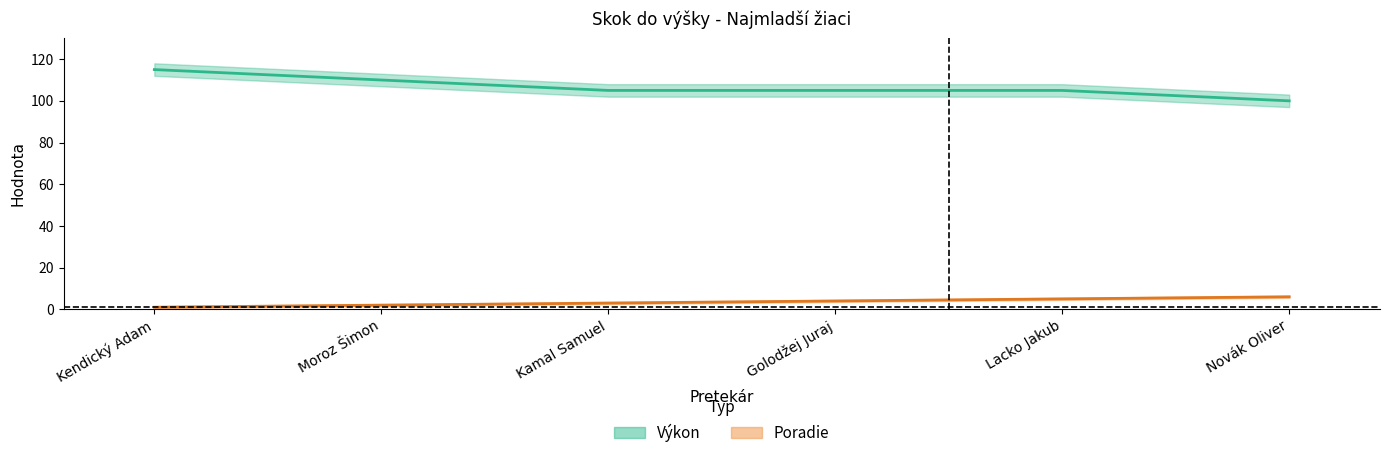

What is the difference between the highest and lowest values at Kamal Samuel?

102